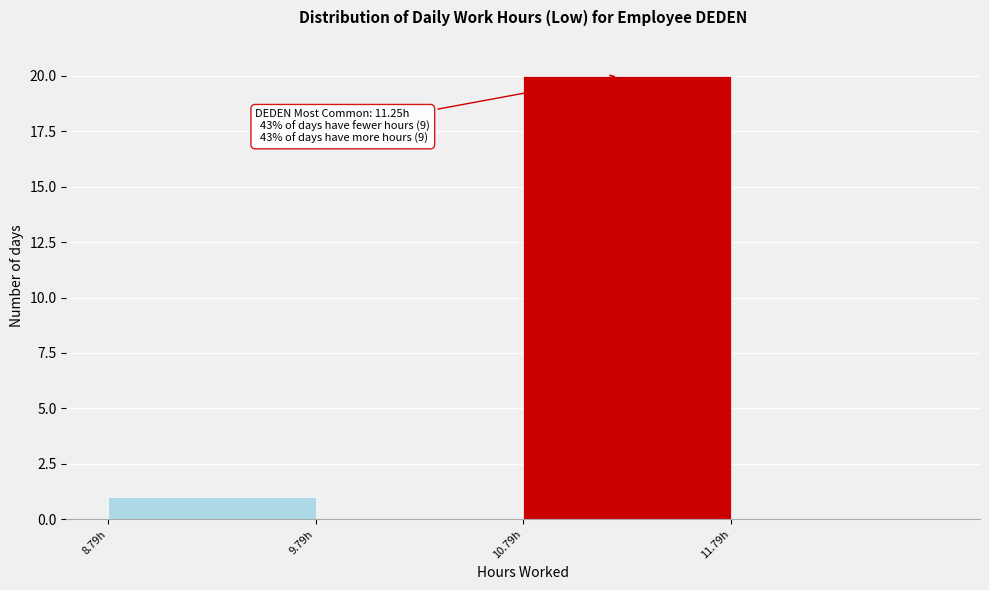

Which range on the x-axis has the tallest bar?

10.79 to 11.79